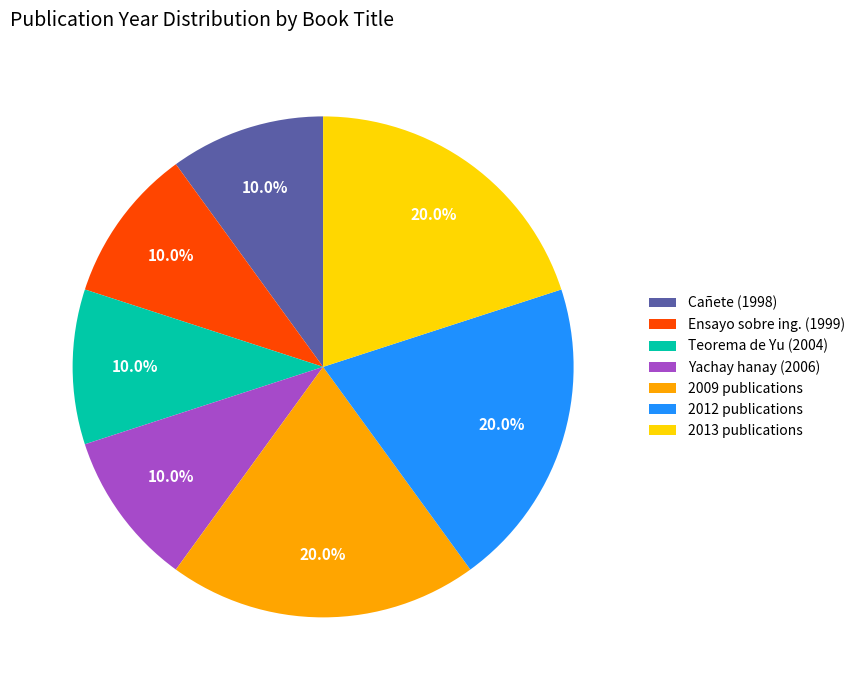

What is the ratio of the value at Teorema de Yu (2004) to the value at 2013 publications?

0.5